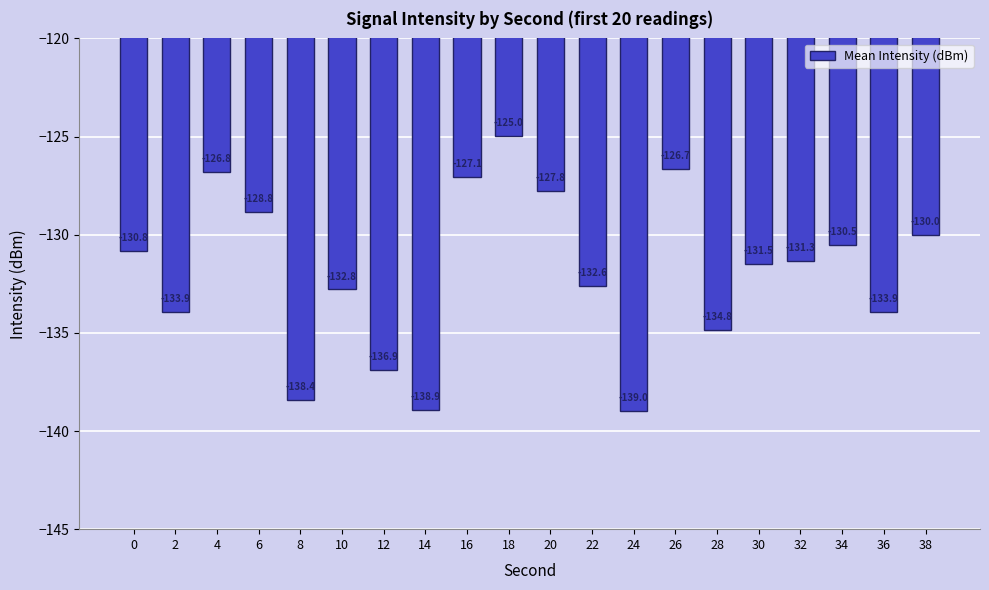

Between 30 and 2, which is larger?

30